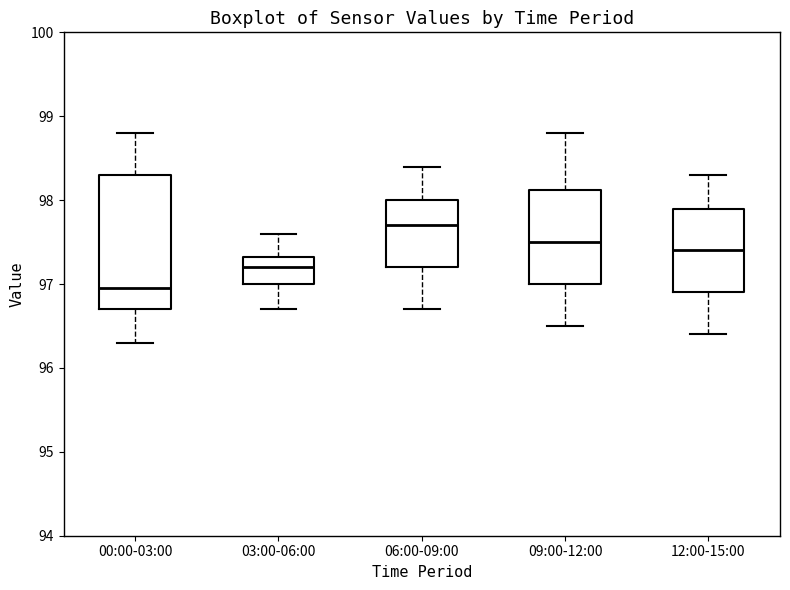

Reading left to right, transcribe this box plot: for each box, give where its median line is, the range the box spans, and where its two whiskers end, as read against the y-axis. The values are not printed on the chart, so give them approximately, as read against the axis.

00:00-03:00: median 97.0, box 96.7 to 98.3, whiskers 96.3 to 98.8
03:00-06:00: median 97.2, box 97.0 to 97.3, whiskers 96.7 to 97.6
06:00-09:00: median 97.7, box 97.2 to 98.0, whiskers 96.7 to 98.4
09:00-12:00: median 97.5, box 97.0 to 98.1, whiskers 96.5 to 98.8
12:00-15:00: median 97.4, box 96.9 to 97.9, whiskers 96.4 to 98.3